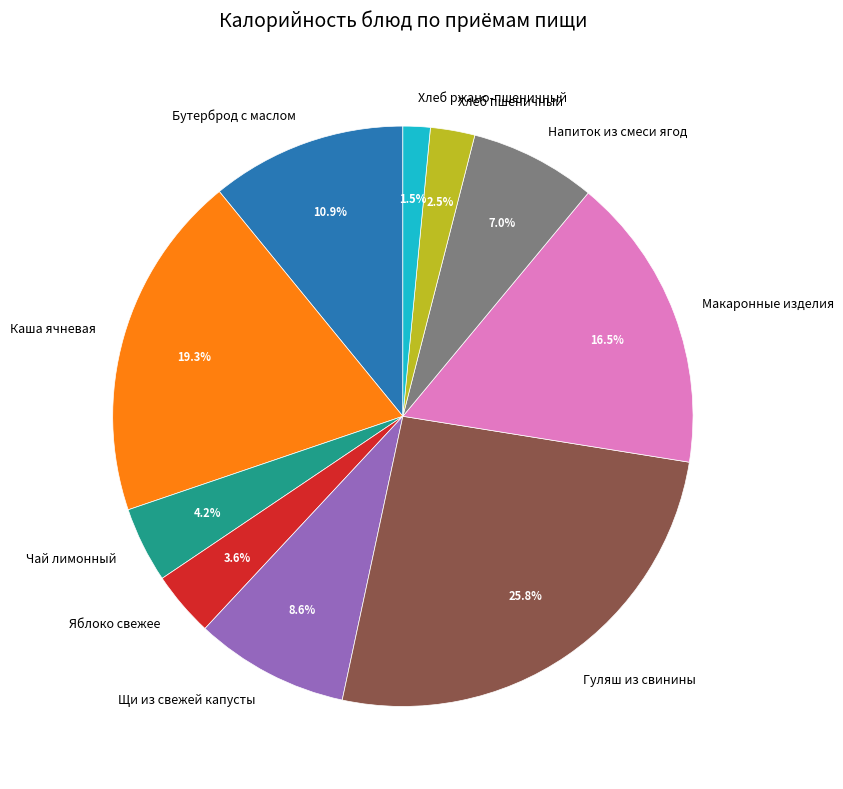

Rank the categories by value from lowest to highest.

Хлеб ржано-пшеничный, Хлеб пшеничный, Яблоко свежее, Чай лимонный, Напиток из смеси ягод, Щи из свежей капусты, Бутерброд с маслом, Макаронные изделия, Каша ячневая, Гуляш из свинины